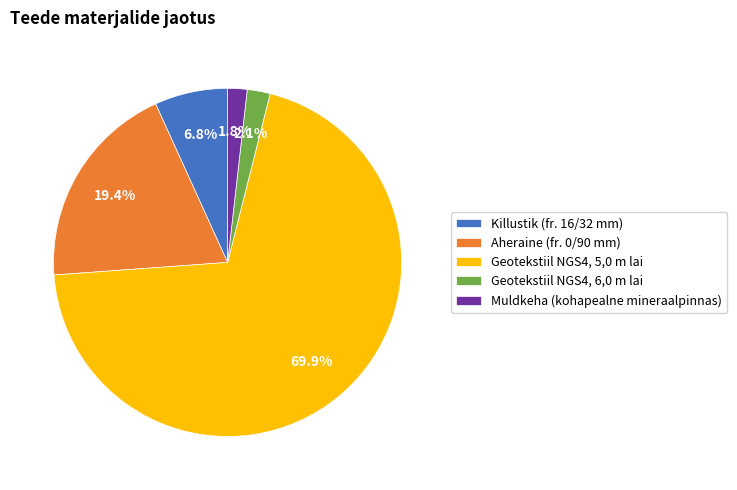

Does Geotekstiil NGS4, 5,0 m lai represent more than half of the total?

Yes